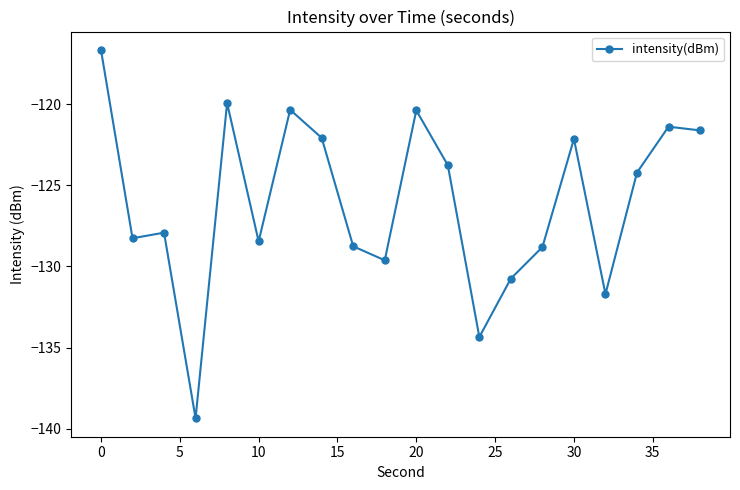

What is the minimum value shown in the chart?

-139.4